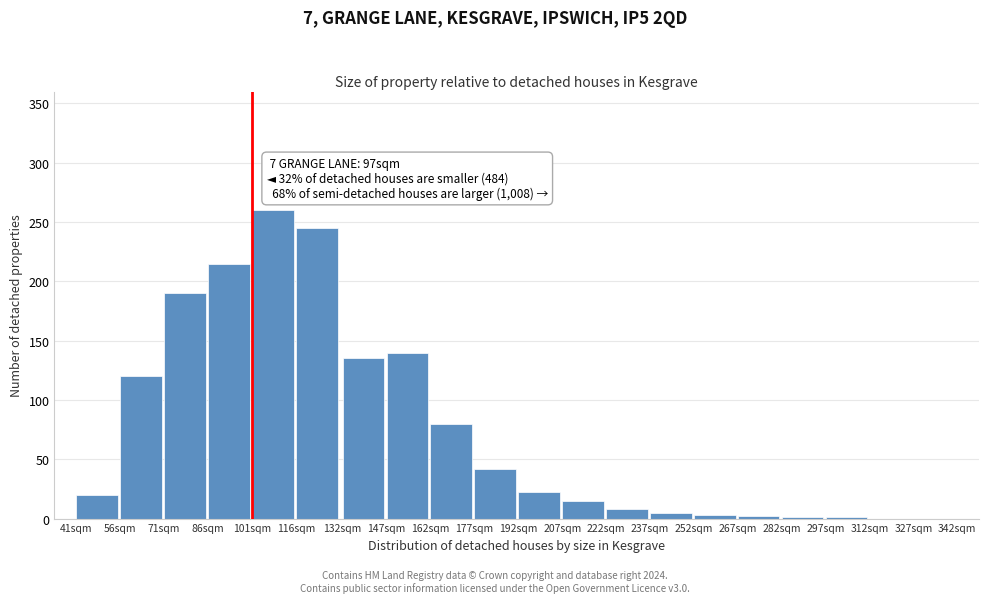

The chart shows a value of 3 at 252sqm. True or false?

True